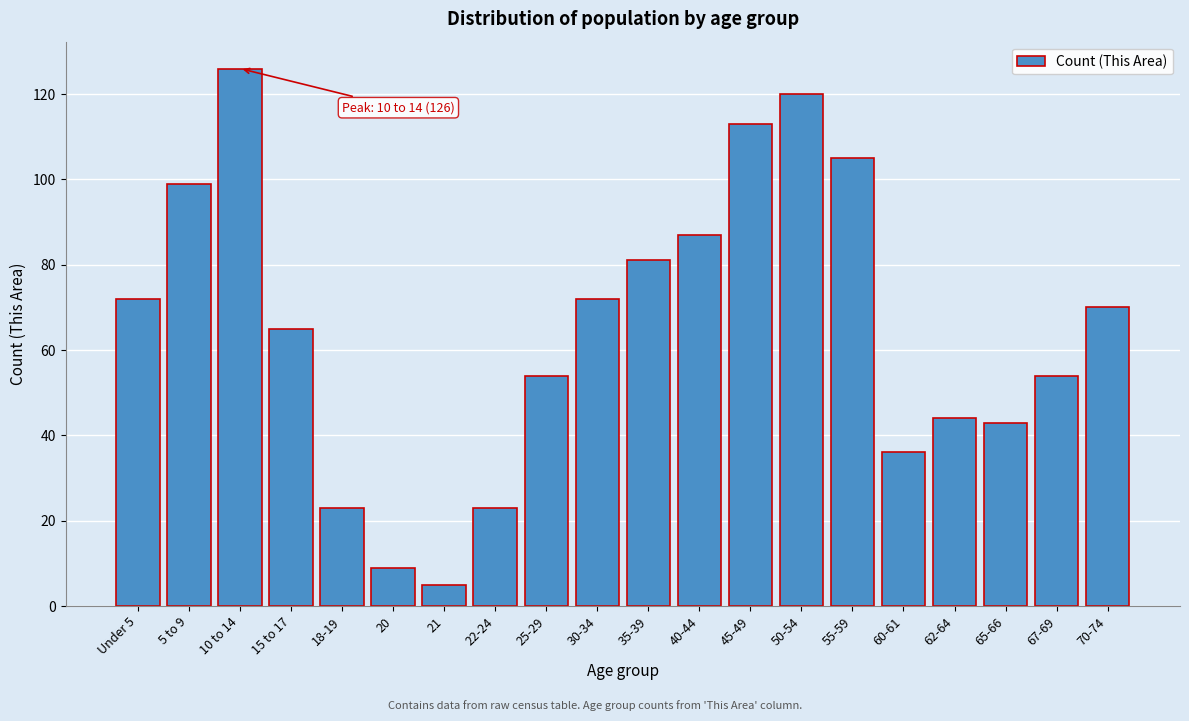

Reading left to right, list all the values displayed in this chart.

Under 5=72	5 to 9=99	10 to 14=126	15 to 17=65	18-19=23	20=9	21=5	22-24=23	25-29=54	30-34=72	35-39=81	40-44=87	45-49=113	50-54=120	55-59=105	60-61=36	62-64=44	65-66=43	67-69=54	70-74=70